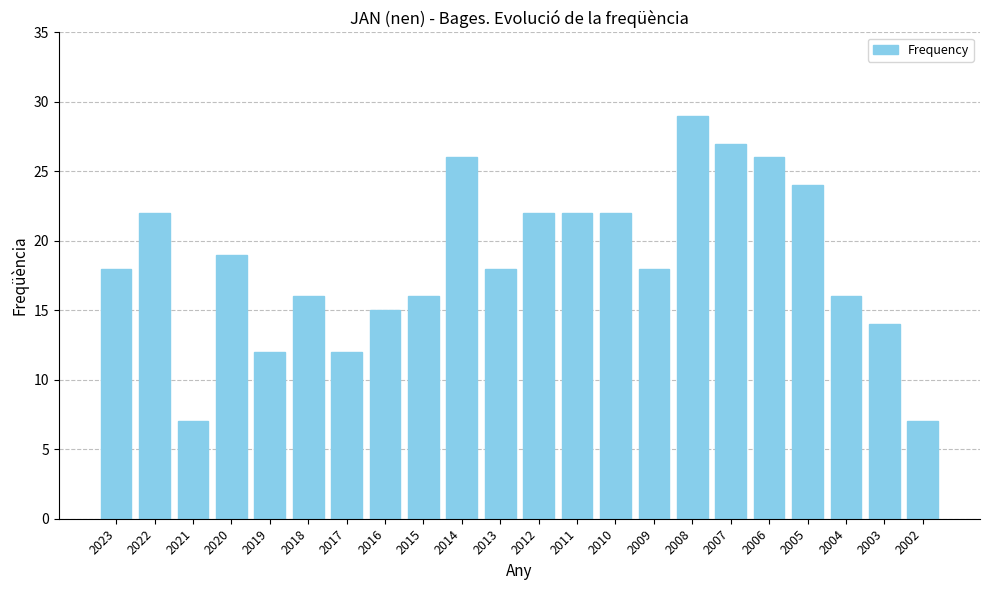

At which category does the chart reach its peak across all series?

2008